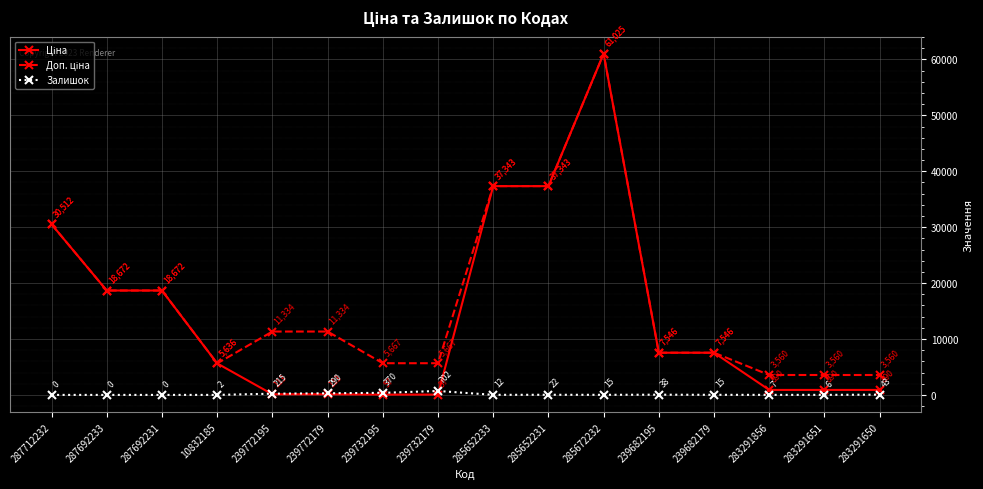

At which category is the sum across all series the highest?

285672232